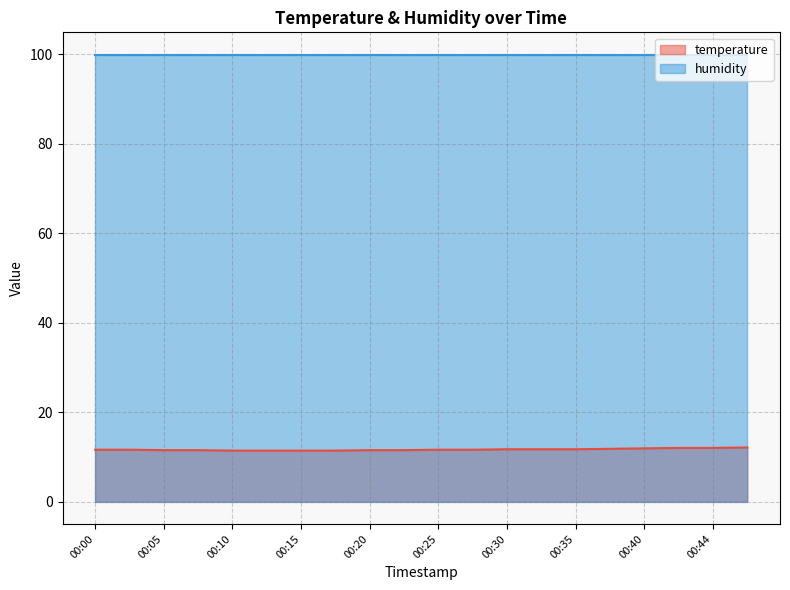

Reading left to right, extract all data points from this chart.

11.6	11.6	11.5	11.5	11.4	11.4	11.4	11.4	11.5	11.5	11.6	11.6	11.7	11.7	11.7	11.8	11.9	12.0	12.0	12.1